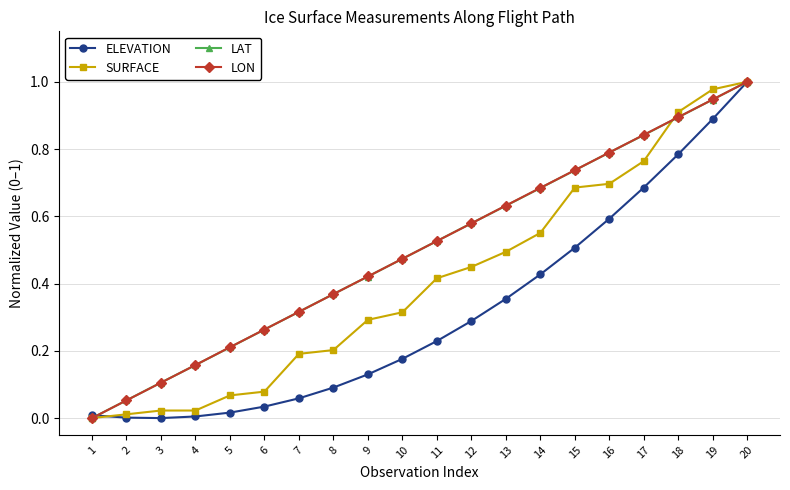

How many series are shown in this chart?

4